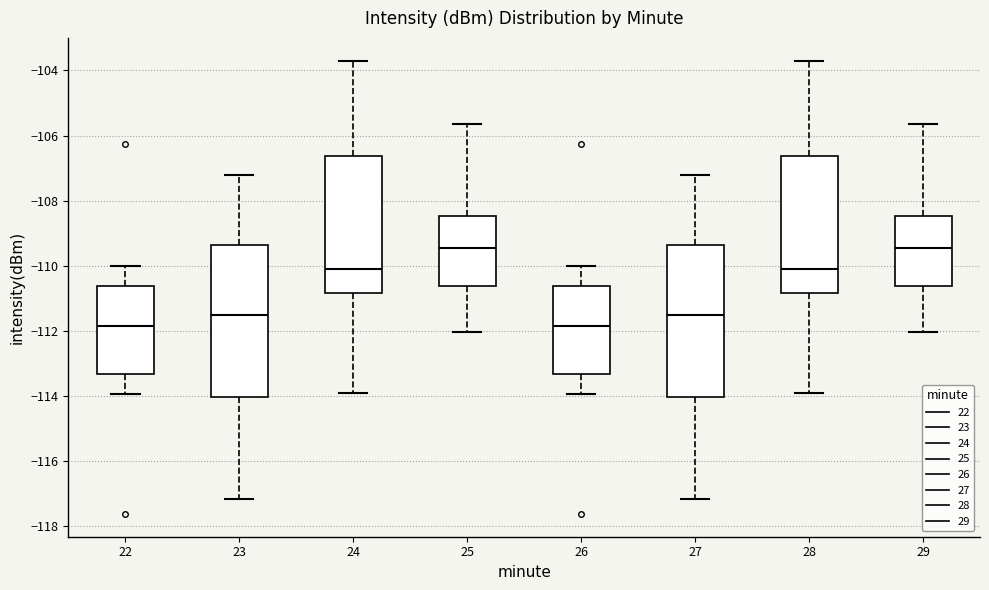

Reading left to right, transcribe this box plot: for each box, give where its median line is, the range the box spans, and where its two whiskers end, as read against the y-axis. The values are not printed on the chart, so give them approximately, as read against the axis.

22: median -111.8, box -113.4 to -110.6, whiskers -114.0 to -110.0
23: median -111.6, box -114.0 to -109.4, whiskers -117.2 to -107.2
24: median -110.0, box -110.8 to -106.6, whiskers -114.0 to -103.6
25: median -109.4, box -110.6 to -108.4, whiskers -112.0 to -105.6
26: median -111.8, box -113.4 to -110.6, whiskers -114.0 to -110.0
27: median -111.6, box -114.0 to -109.4, whiskers -117.2 to -107.2
28: median -110.0, box -110.8 to -106.6, whiskers -114.0 to -103.6
29: median -109.4, box -110.6 to -108.4, whiskers -112.0 to -105.6